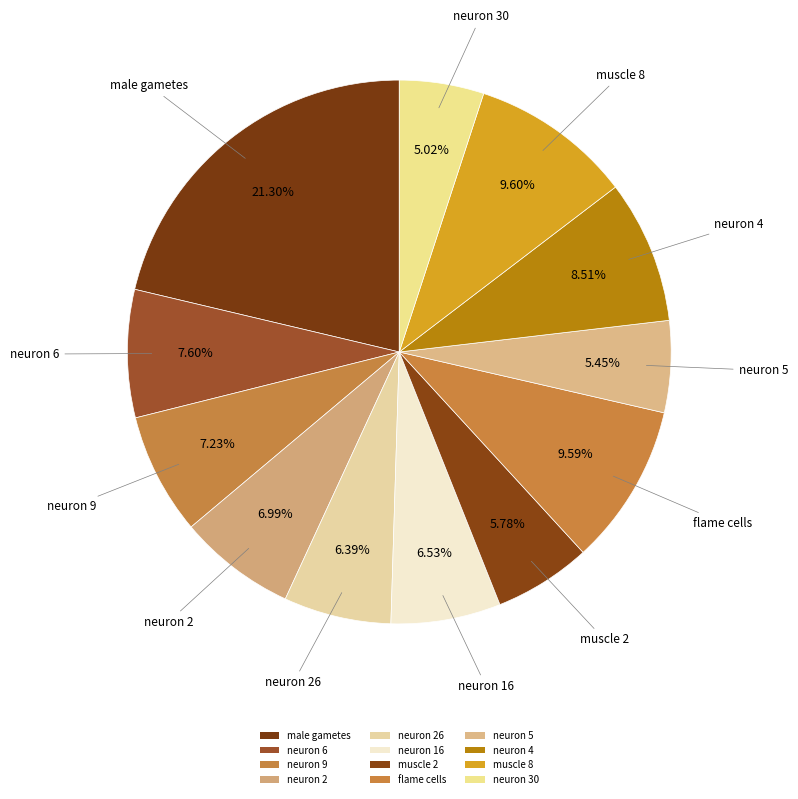

How many slices are in this pie chart?

12